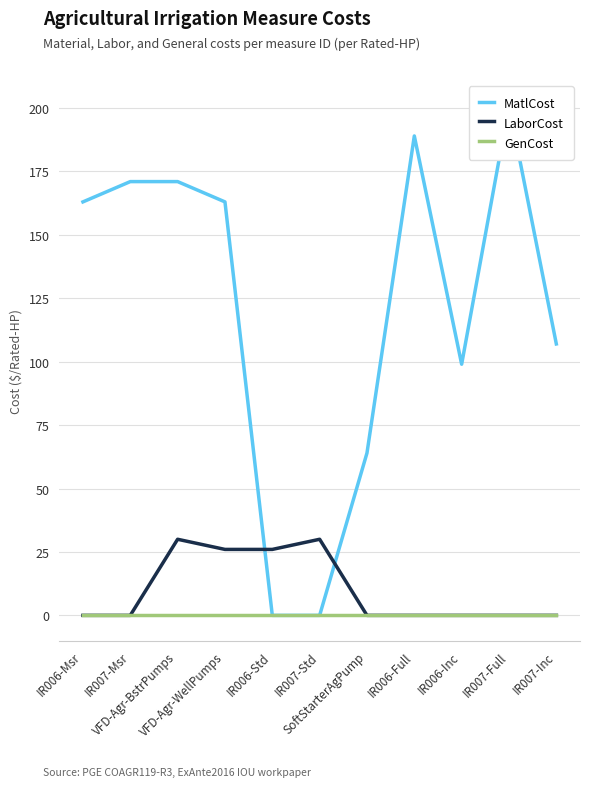

What are all the series names shown in the legend?

MatlCost, LaborCost, GenCost